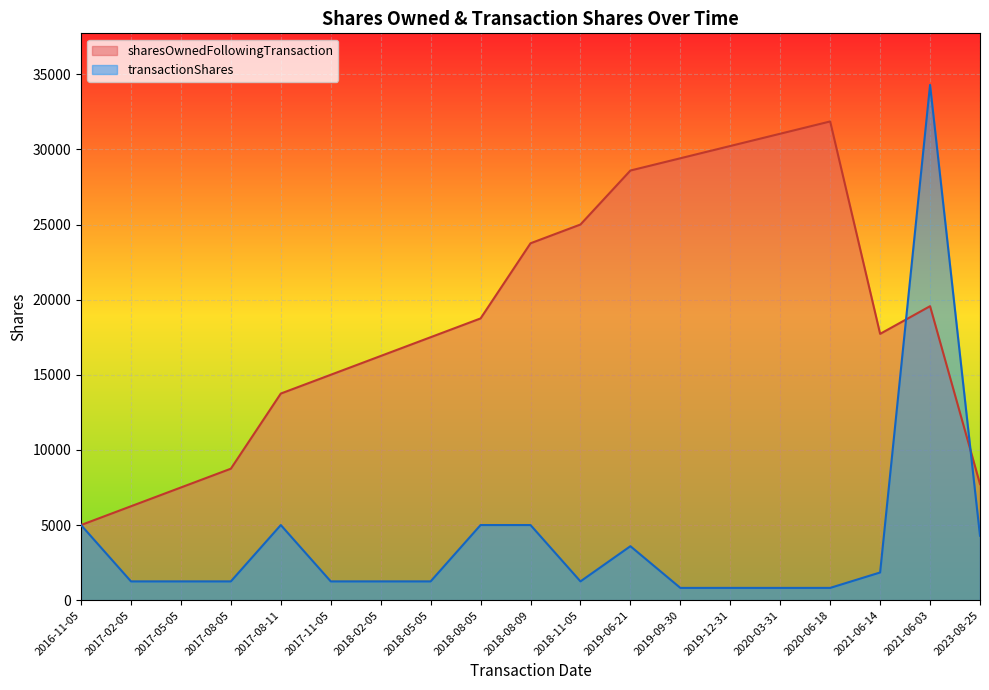

What is the difference between the maximum and minimum values in the transactionShares series?

33477